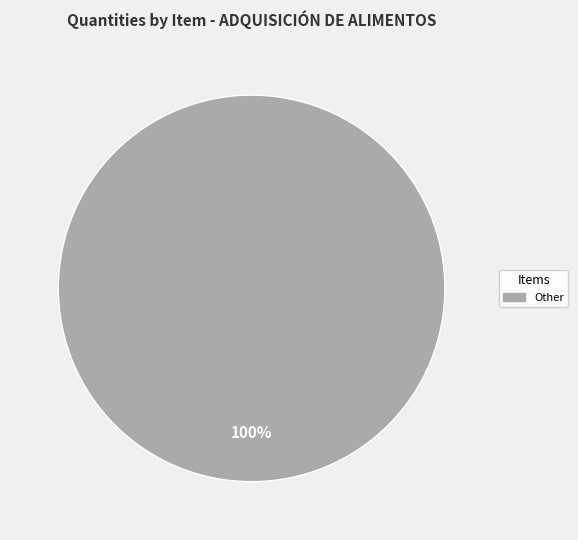

Is there a majority slice in this chart?

Yes